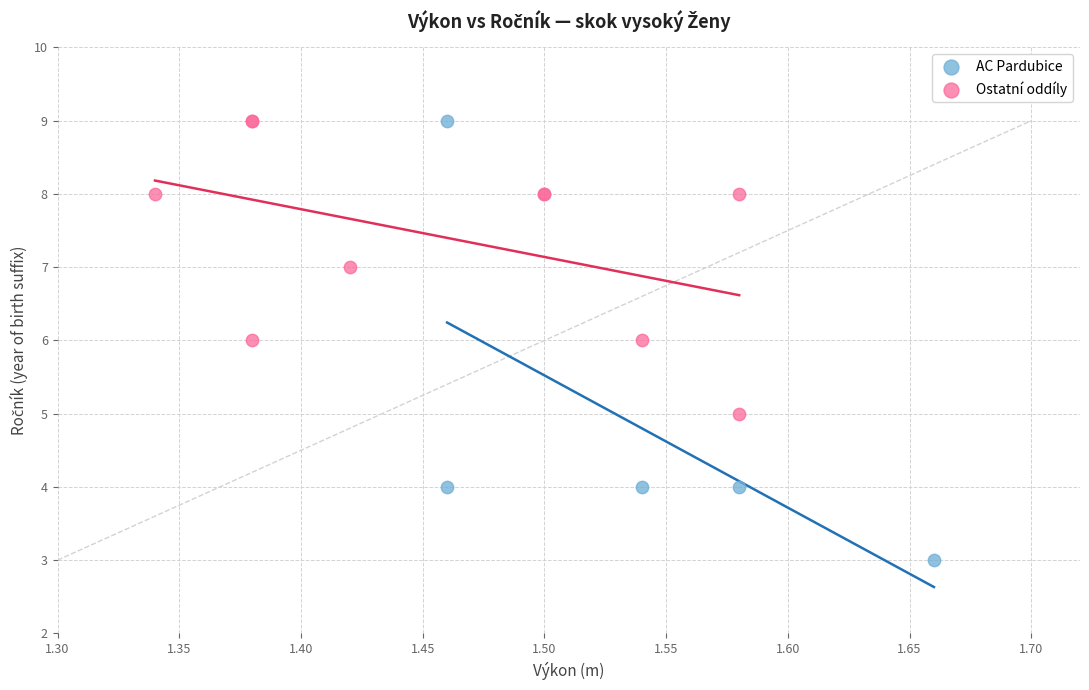

Which series has the largest Y range (max minus min)?

AC Pardubice